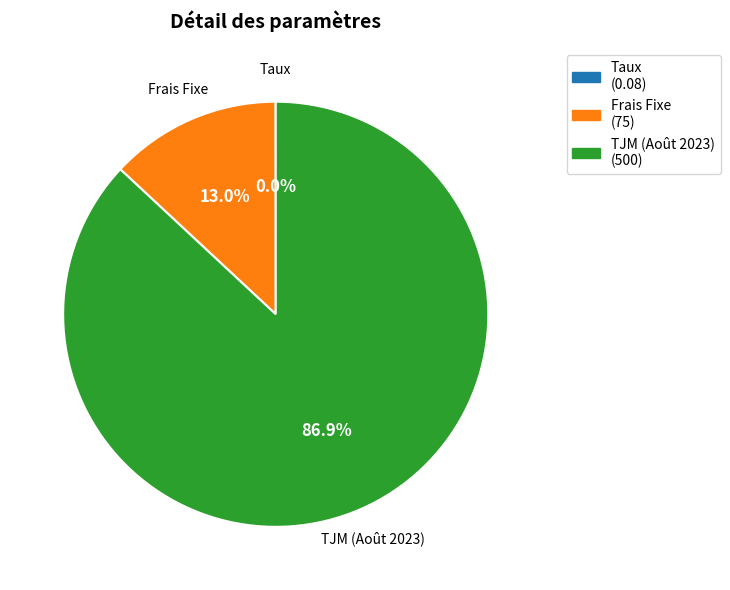

Is it true that Frais Fixe is 1% of the pie?

False